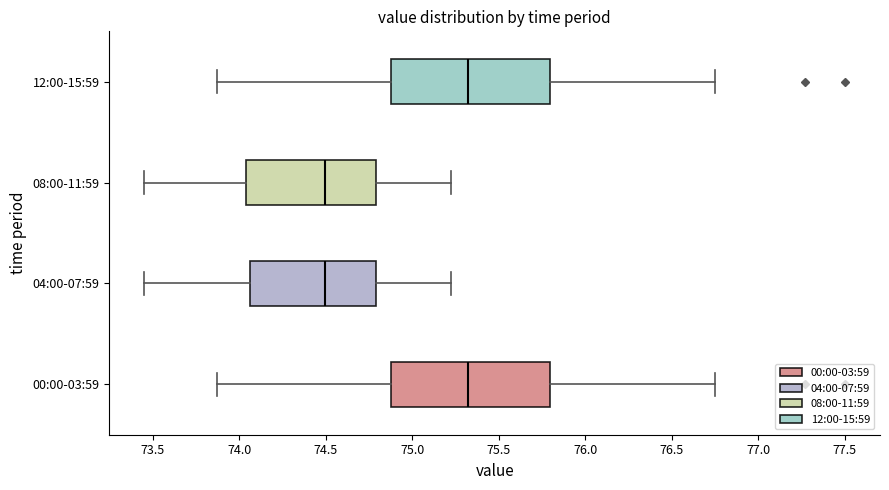

Where does the left whisker of the box for 12:00-15:59 end on the x-axis? The values are not printed on the chart, so give them approximately, as read against the axis.

73.85